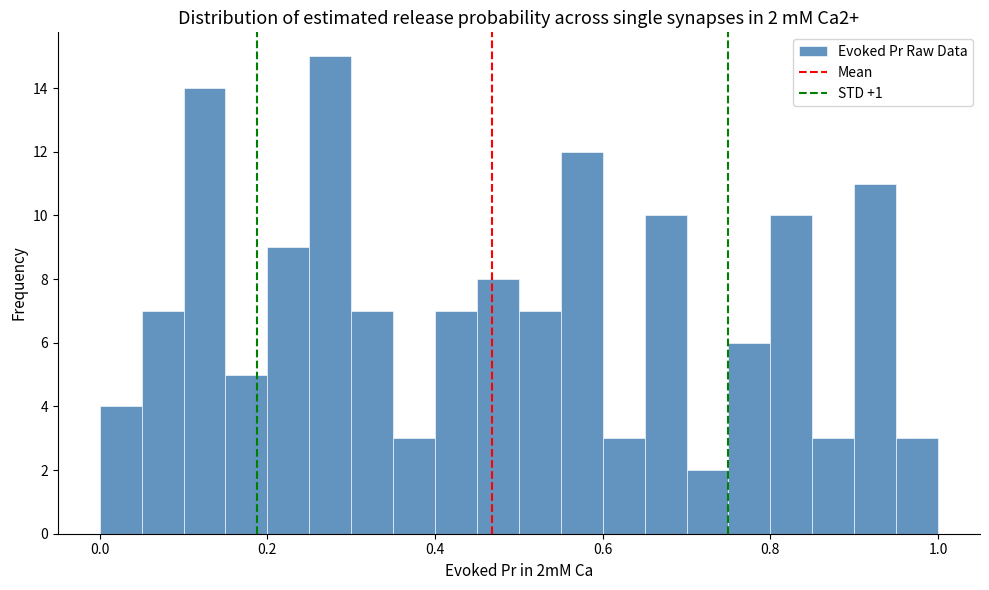

Around what value on the x-axis is the tallest bar? Give the approximate position of its centre, as read against the axis.

0.28